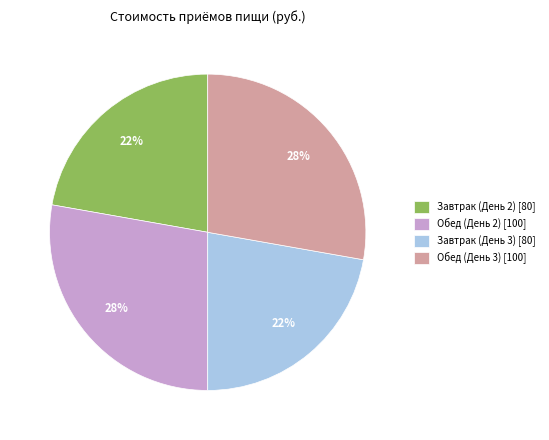

Does Обед (День 3) account for over 50% of the chart?

No